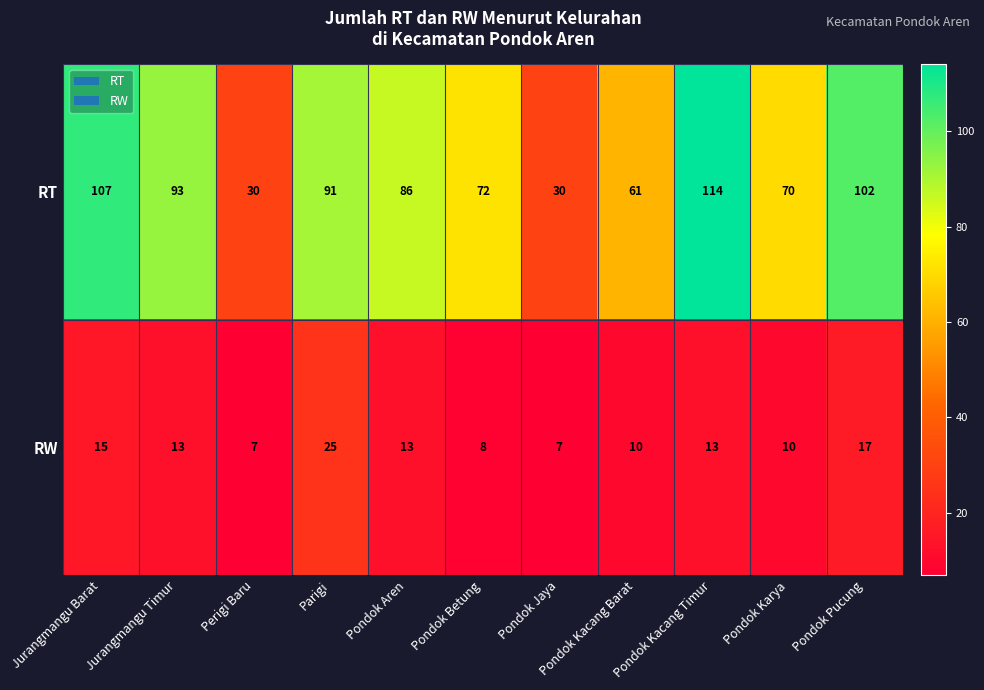

What is the sum of the RW values at Pondok Jaya and Jurangmangu Barat?

22